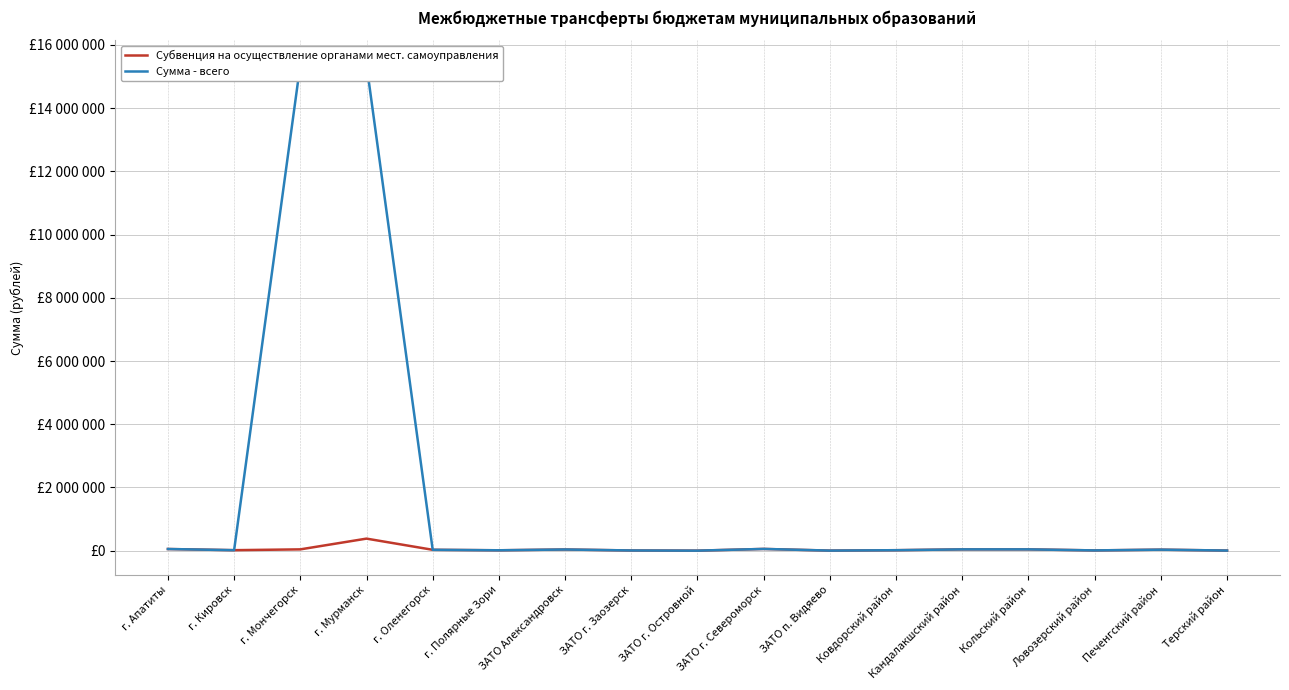

True or false: Субвенция на осуществление органами мест. самоуправления and Сумма - всего intersect in this chart.

False